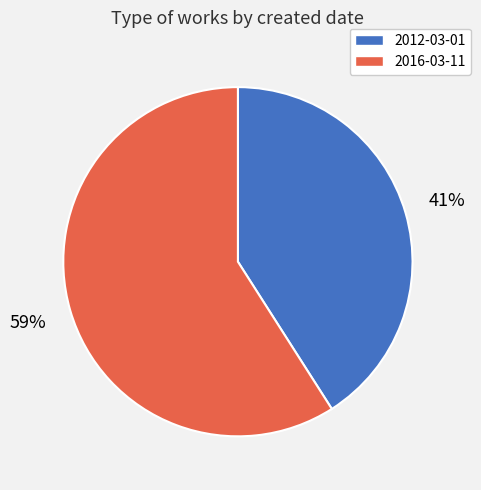

What percentage is the 2012-03-01 slice, to the nearest percent?

41%